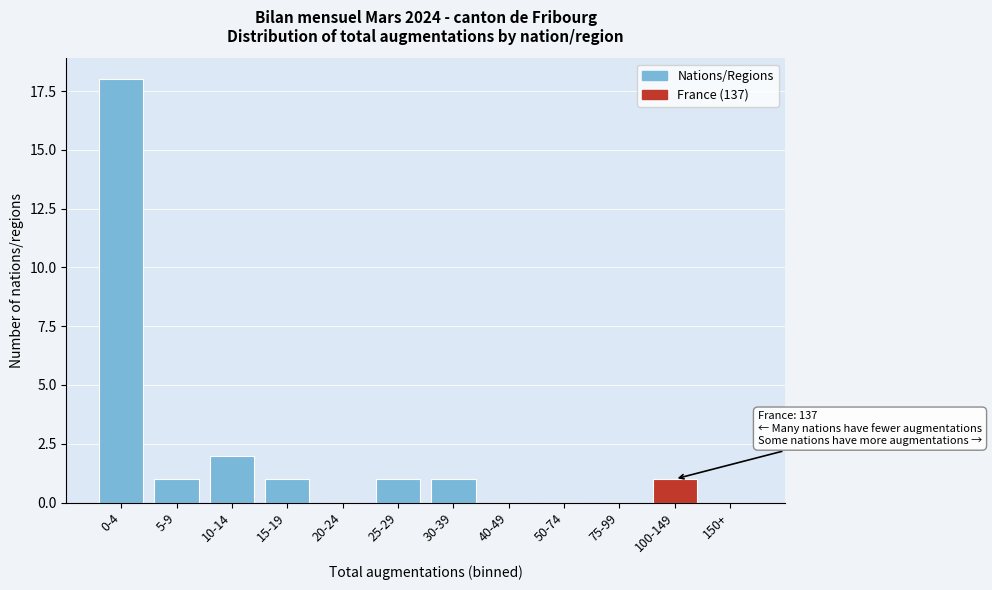

Reading right to left, extract all data points from this chart.

150+=0	100-149=1	75-99=0	50-74=0	40-49=0	30-39=1	25-29=1	20-24=0	15-19=1	10-14=2	5-9=1	0-4=18